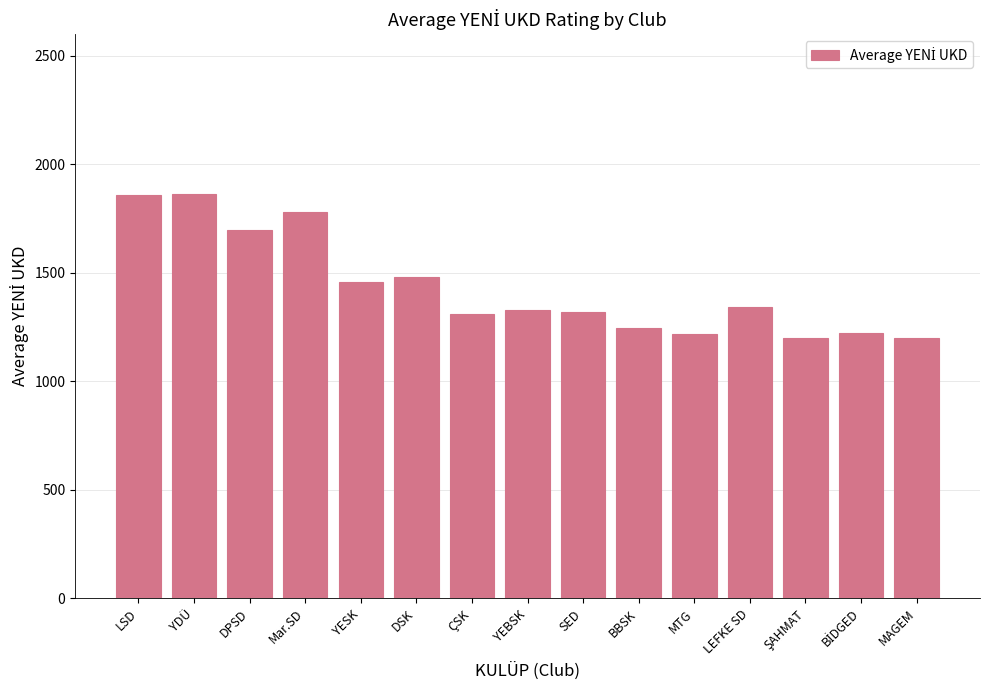

What is the ratio of the value at YDÜ to the value at LEFKE SD?

1.4